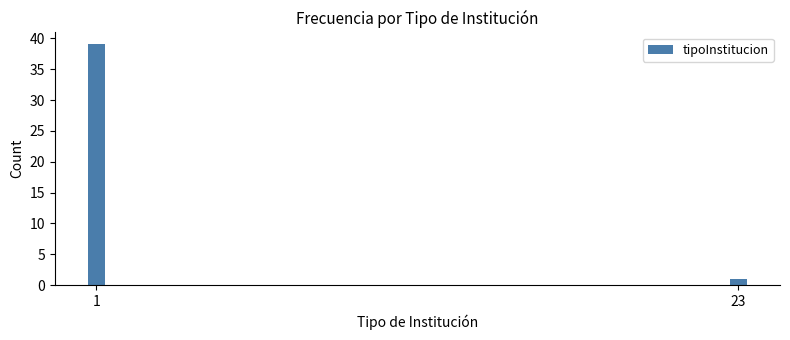

Reading left to right, extract all data points from this chart.

1=39	23=1